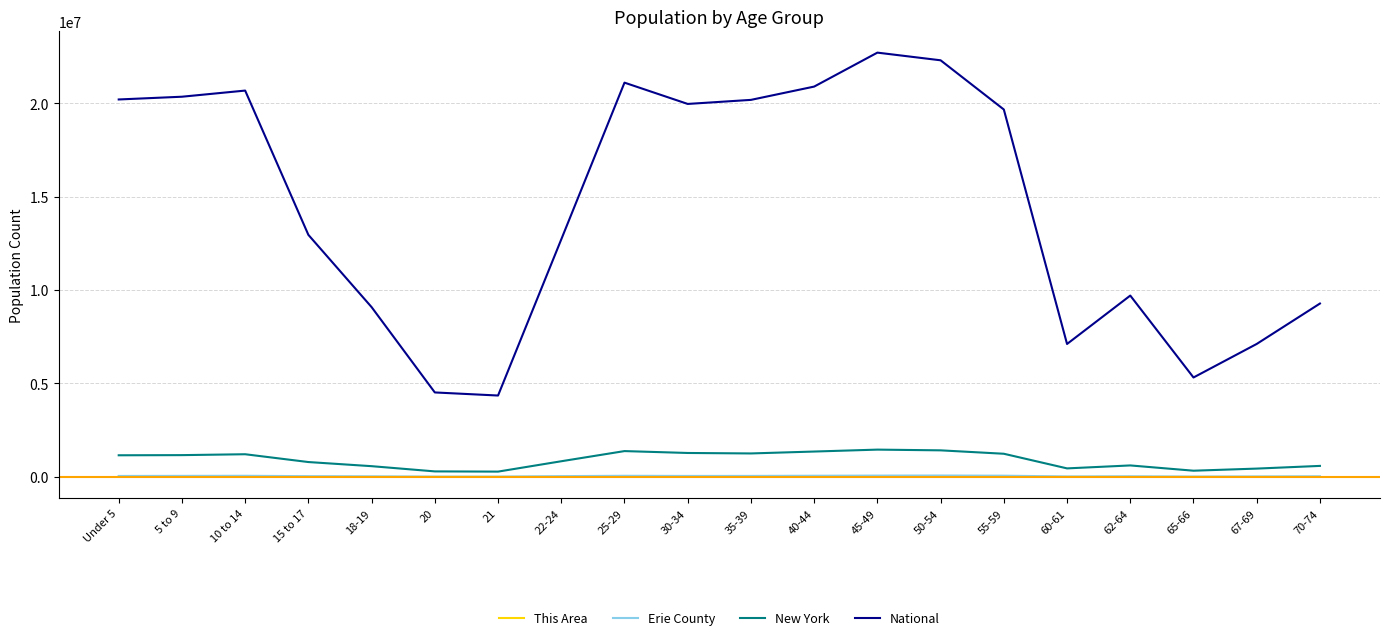

Which series has the largest range (max minus min)?

National